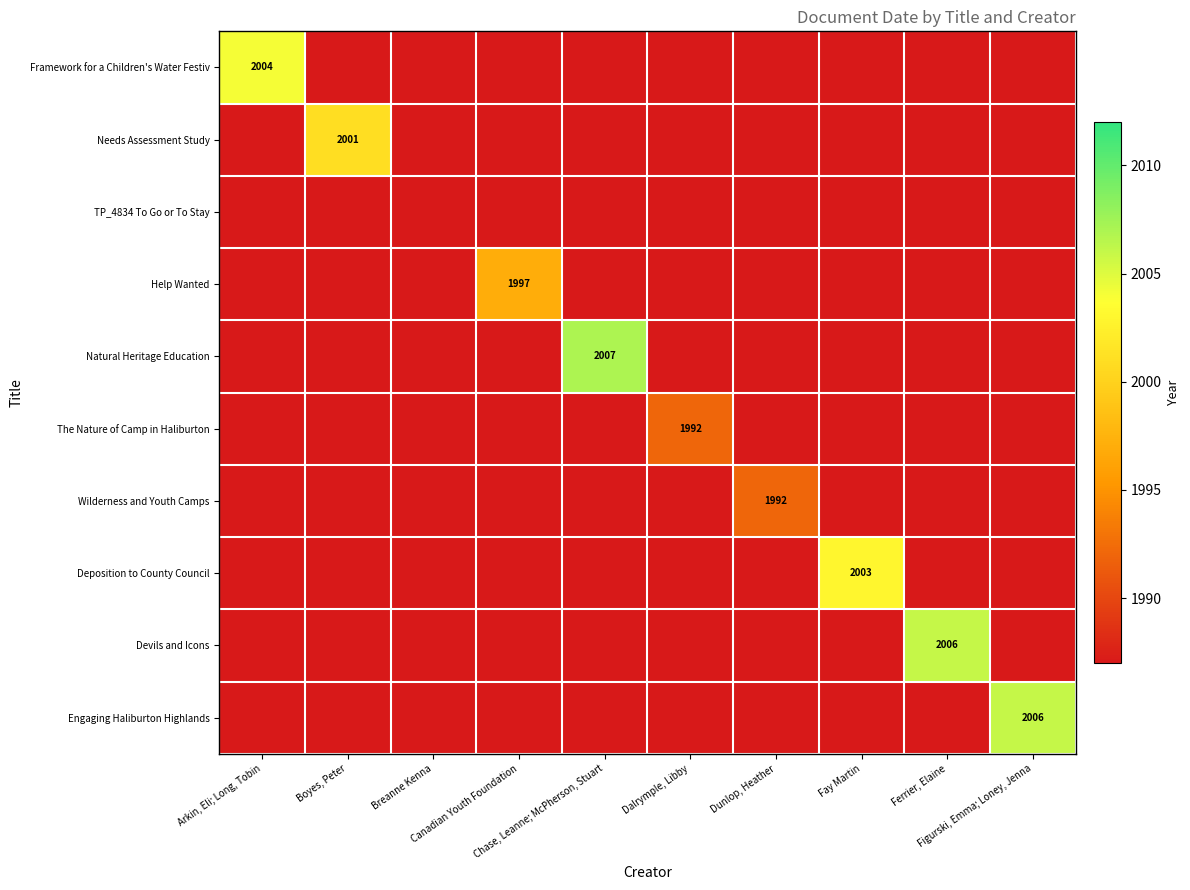

Is it true that TP_4834 To Go or To Stay equals 0 at Canadian Youth Foundation?

True